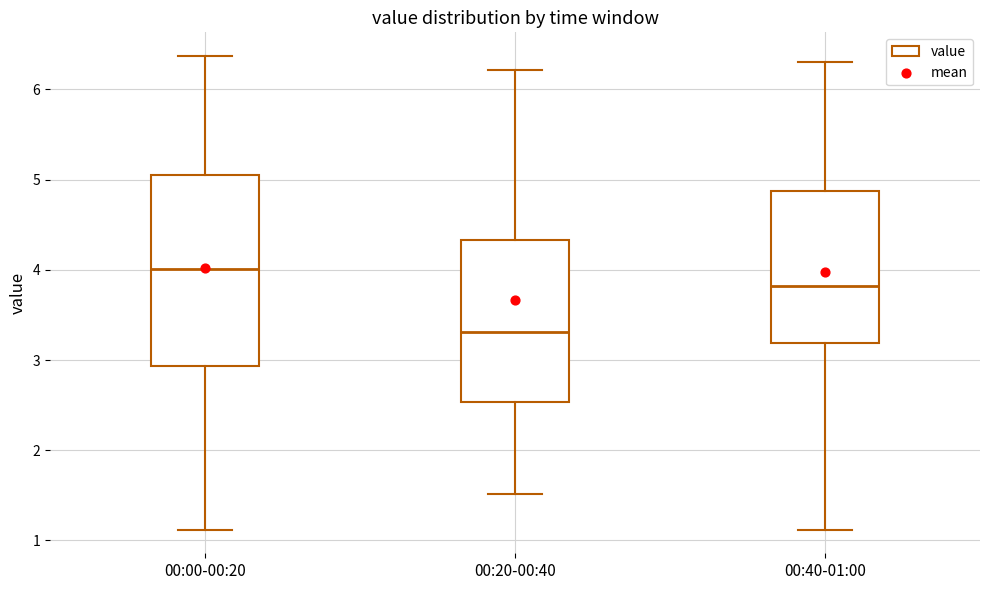

Reading left to right, transcribe this box plot: for each box, give where its median line is, the range the box spans, and where its two whiskers end, as read against the y-axis. The values are not printed on the chart, so give them approximately, as read against the axis.

00:00-00:20: median 4.0, box 2.9 to 5.1, whiskers 1.1 to 6.4
00:20-00:40: median 3.3, box 2.5 to 4.3, whiskers 1.5 to 6.2
00:40-01:00: median 3.8, box 3.2 to 4.9, whiskers 1.1 to 6.3